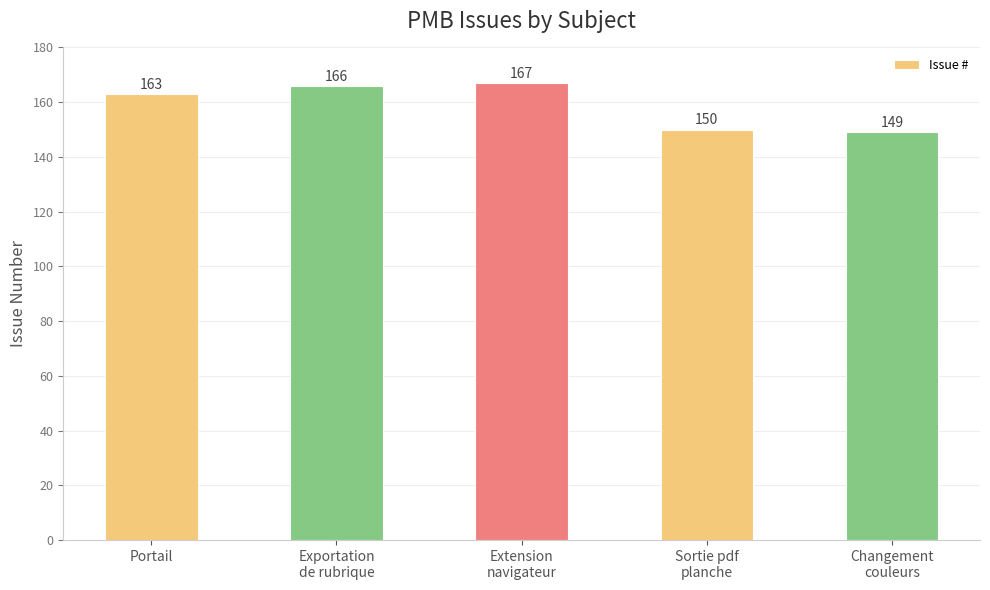

What is the label of the 5th bar from the left?

Changement
couleurs